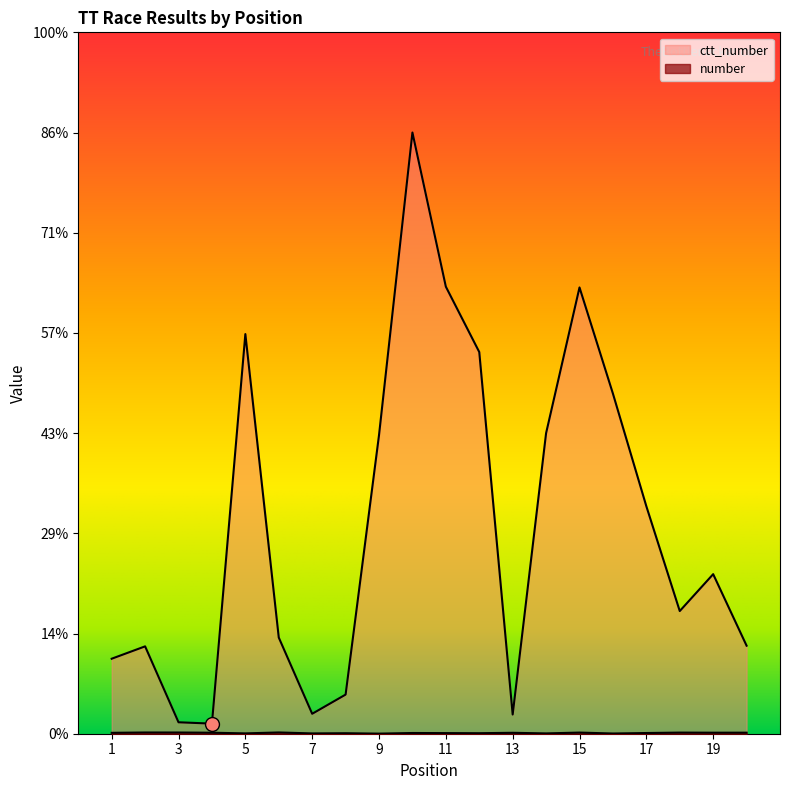

How many data points does each series have?

20